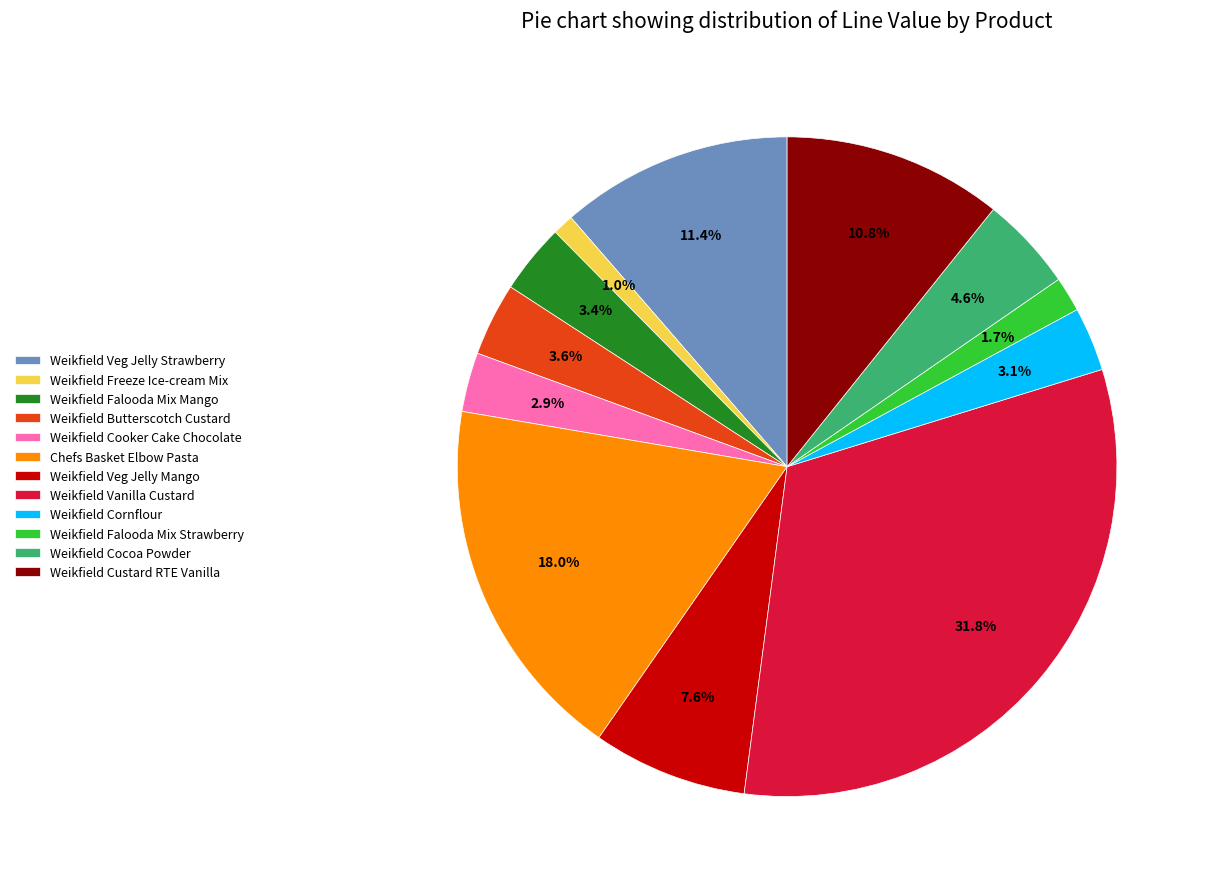

To the nearest percent, what is the difference between the Weikfield Cornflour and Weikfield Falooda Mix Strawberry slice percentages?

1%